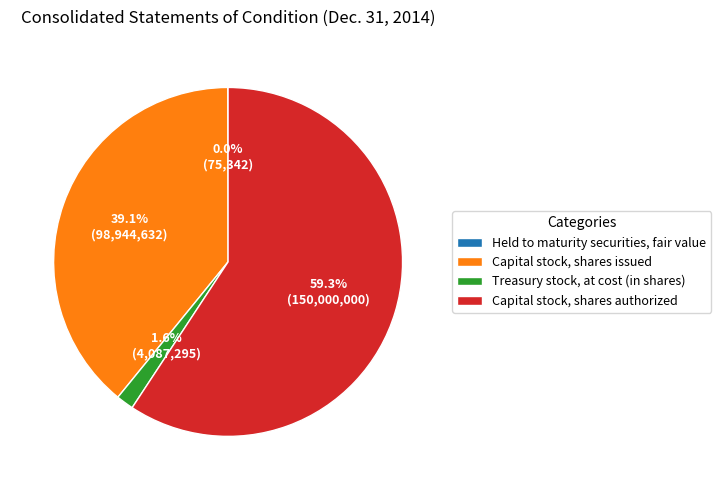

What portion of the pie excludes Capital stock, shares authorized?

40.7%